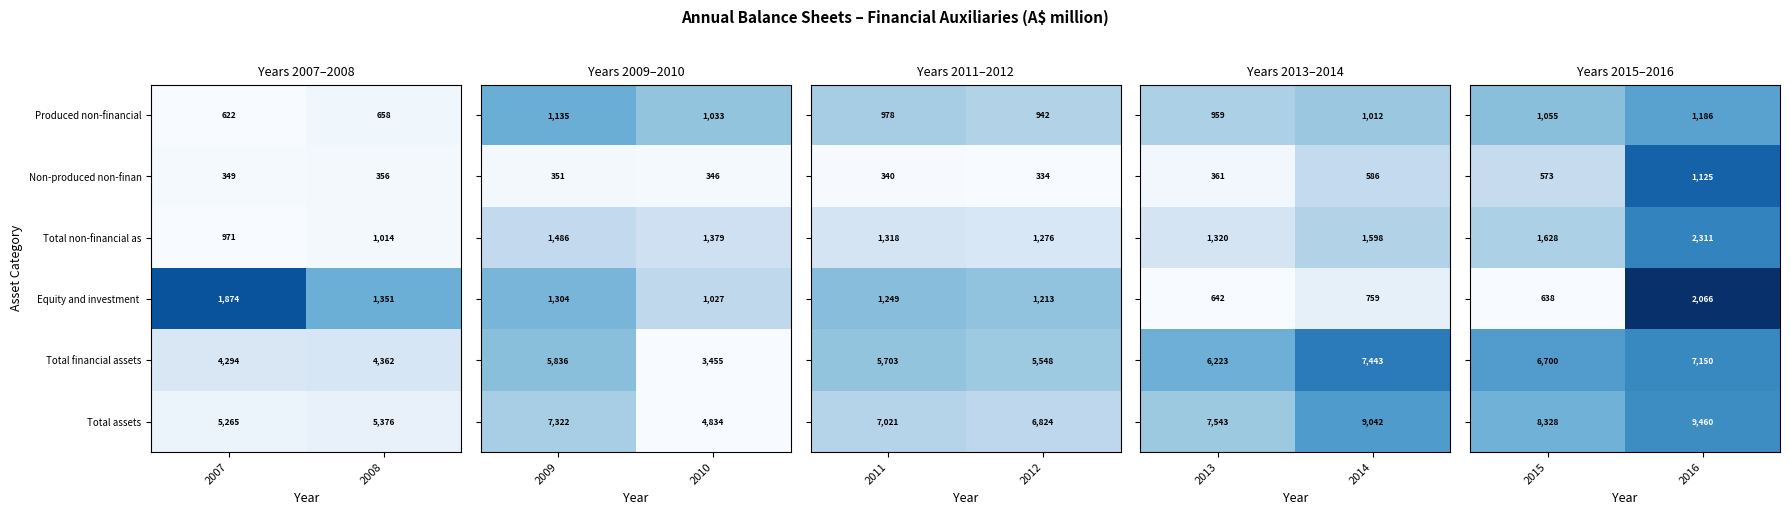

What is the difference between the maximum and minimum values in the Total non-financial as series?

43